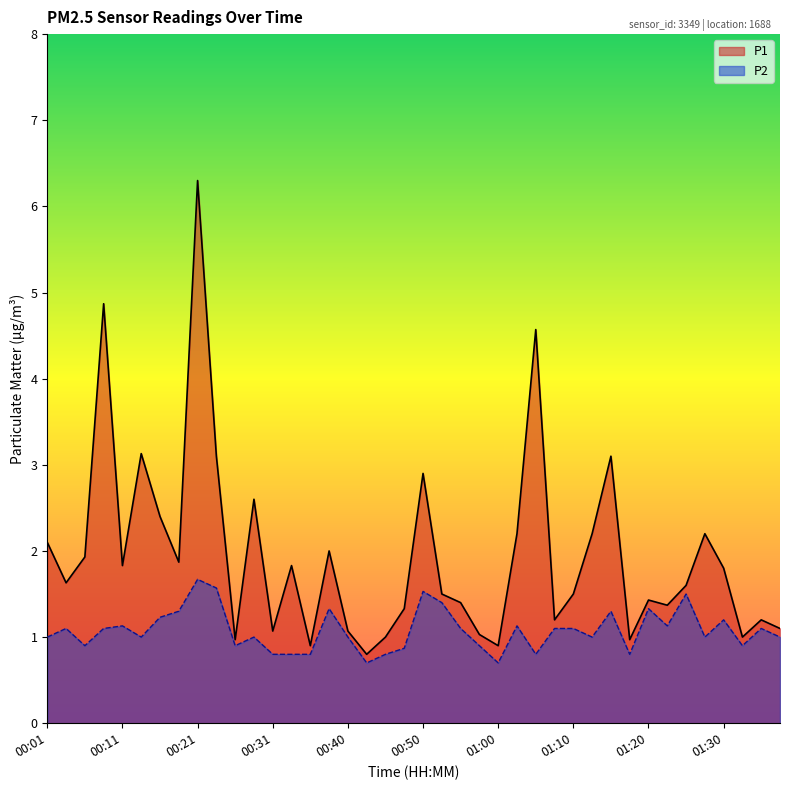

How many interior local valleys does the P2 series have?

11